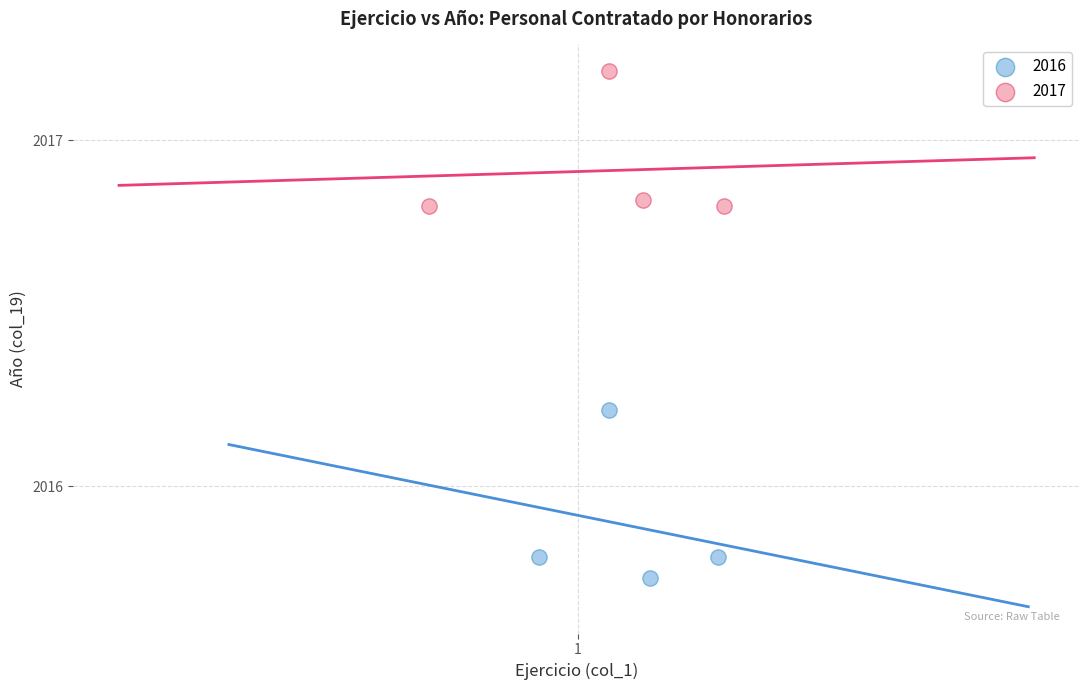

Which series contains the lowest Y value?

2016